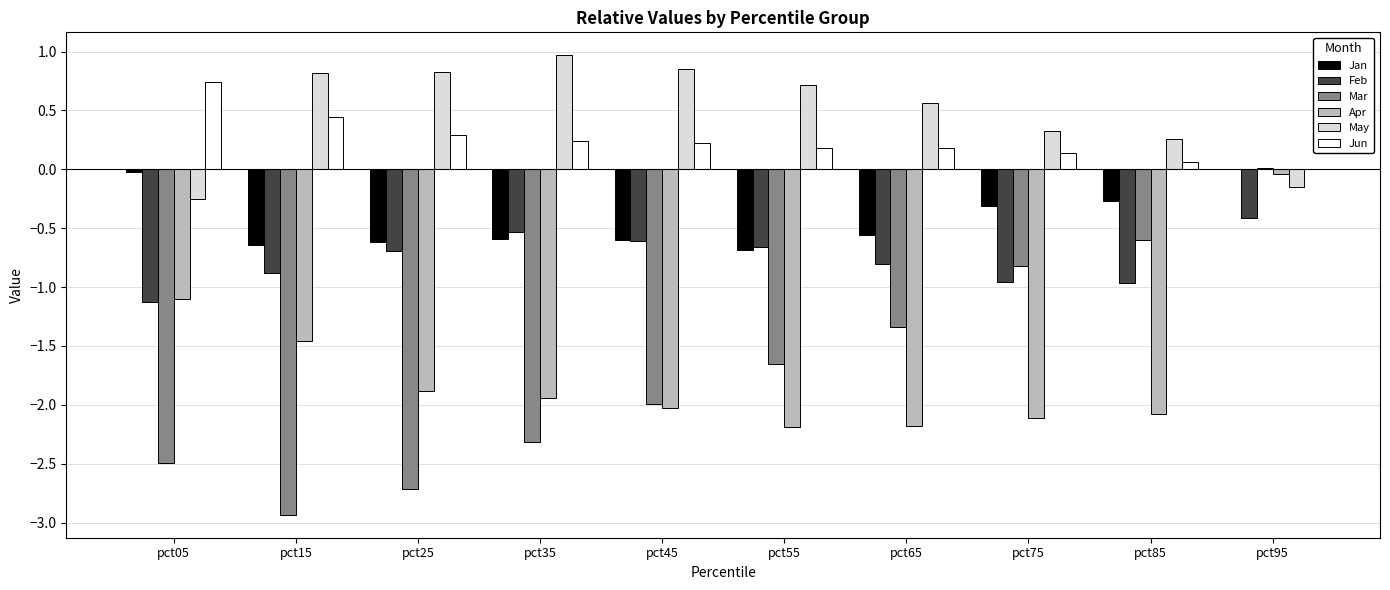

Does the chart contain stacked bars?

No